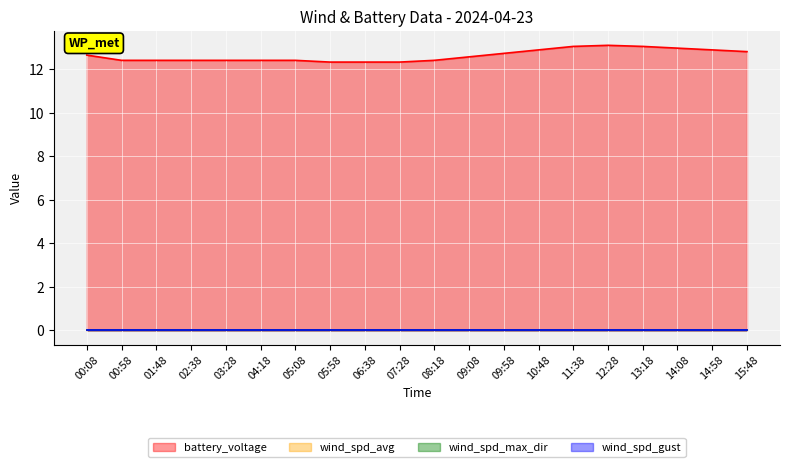

At which category does the chart reach its peak across all series?

12:28